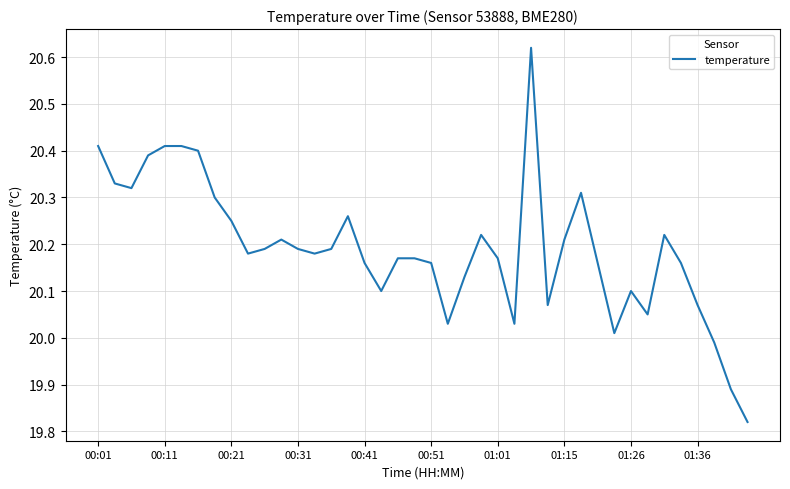

What is the difference between the maximum and minimum values?

0.8